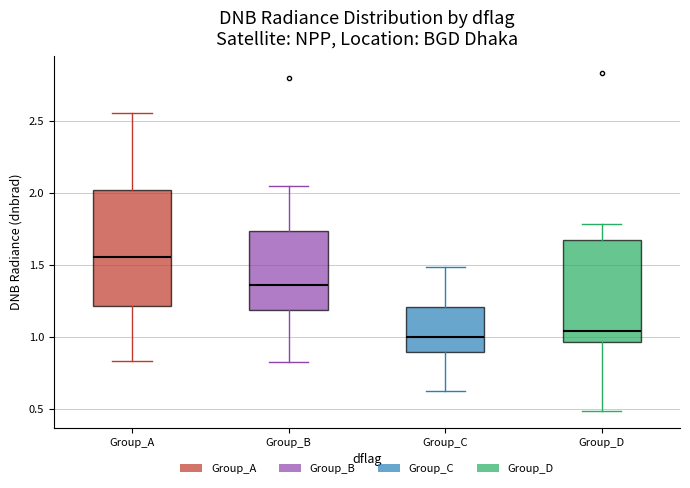

Which box has the highest median line?

Group_A